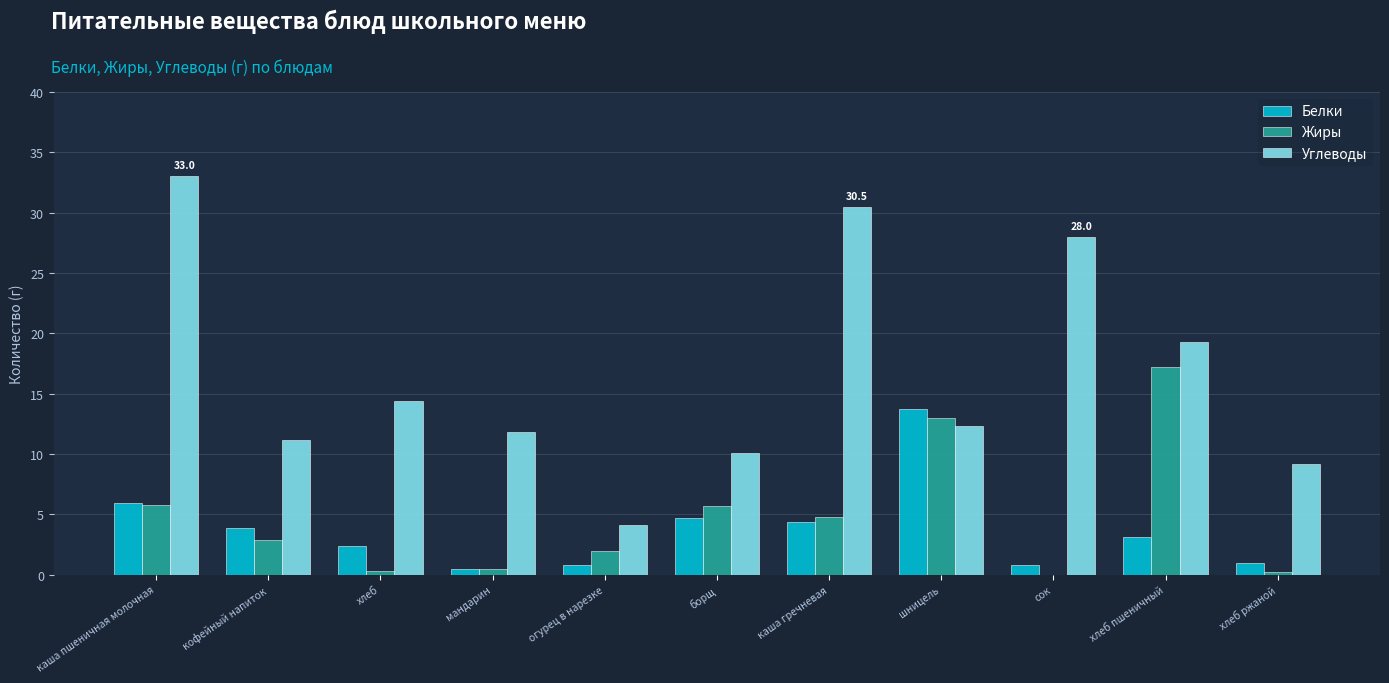

Which series changed the most between борщ and сок?

Углеводы